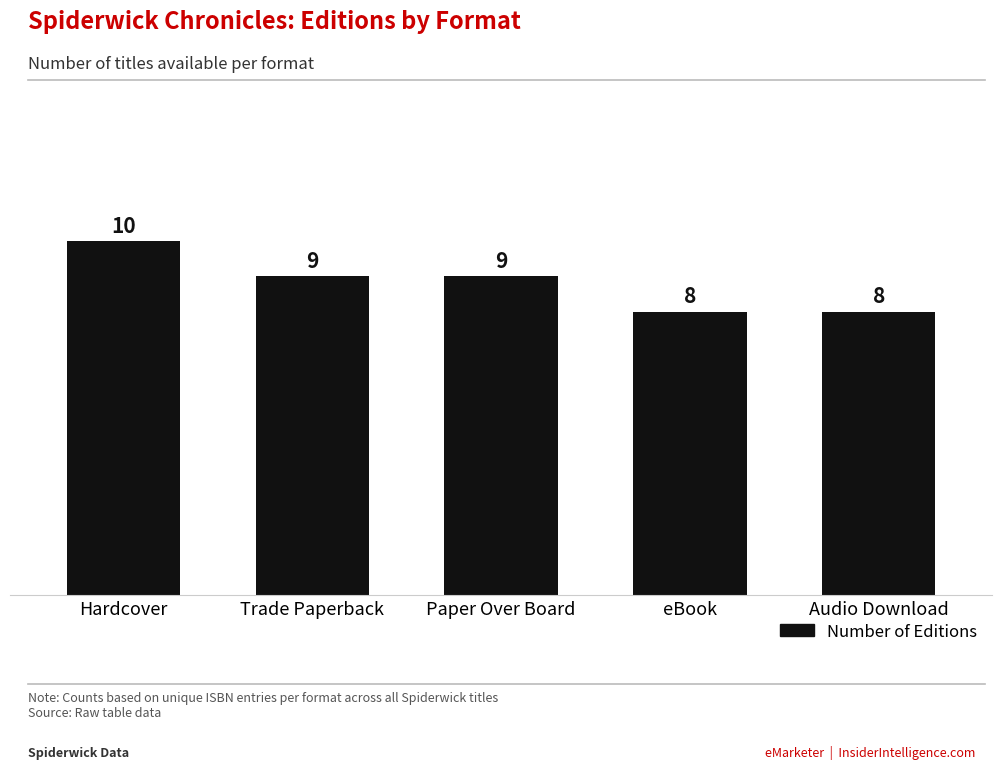

The chart shows a value of 9 at Trade Paperback. True or false?

True